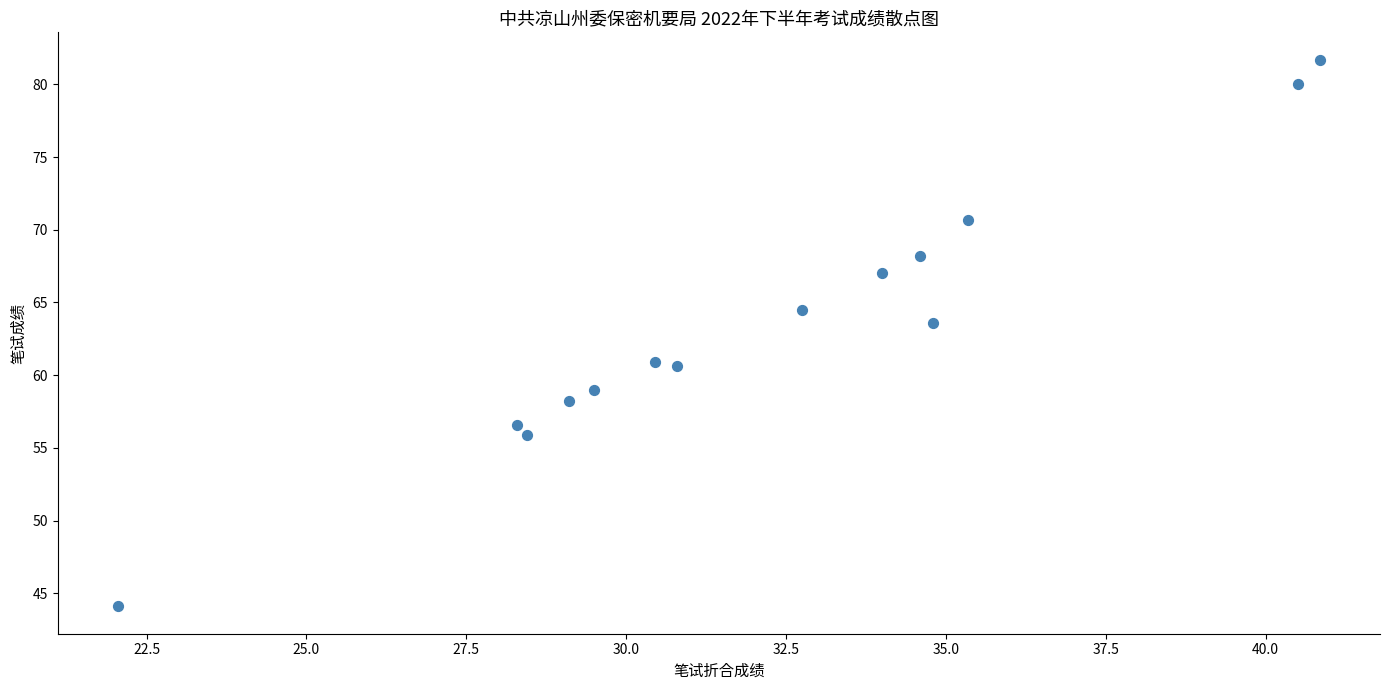

What is the range of X values (max minus min)?

18.8